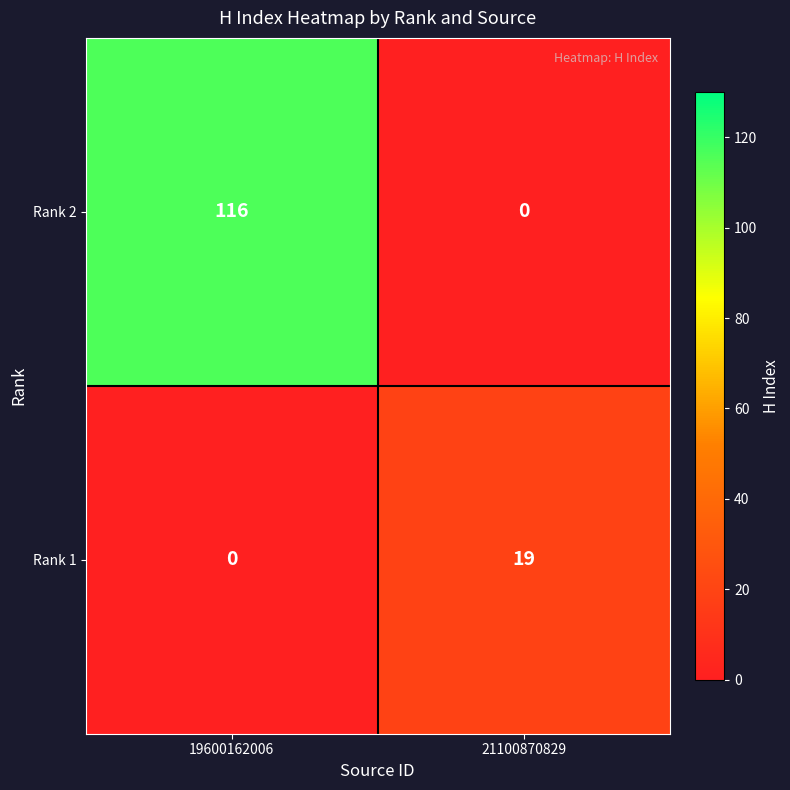

How many positive values does the Rank 2 series have?

1